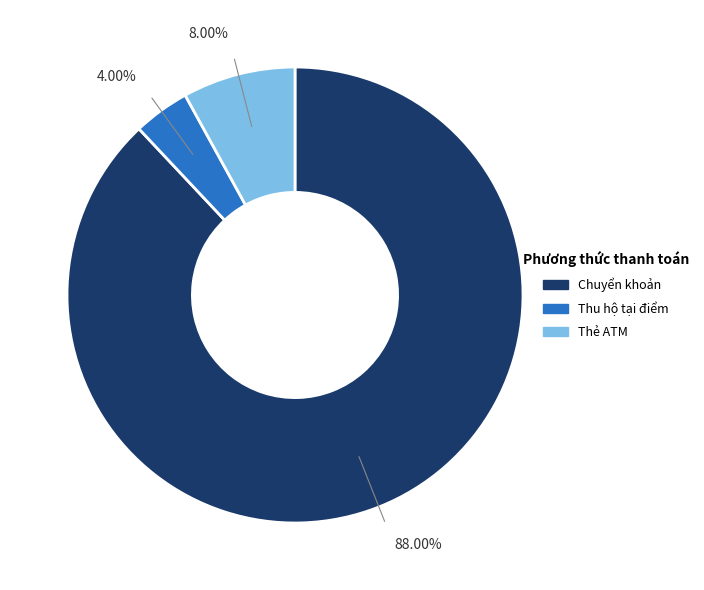

To the nearest percent, what is the difference between the largest and smallest slice percentages?

84%